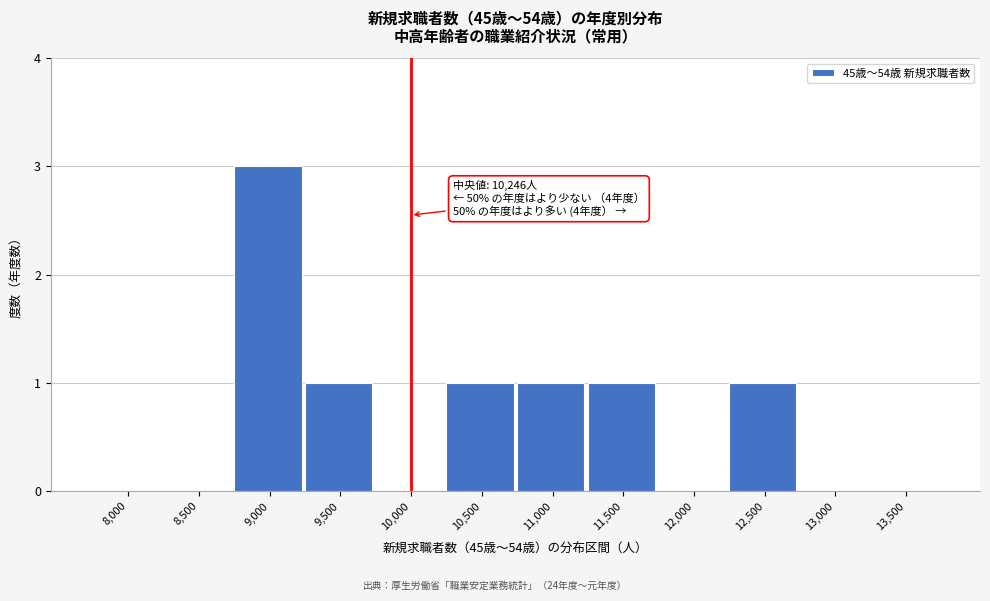

Reading left to right, extract all data points from this chart.

8,000=0	8,500=0	9,000=3	9,500=1	10,000=0	10,500=1	11,000=1	11,500=1	12,000=0	12,500=1	13,000=0	13,500=0